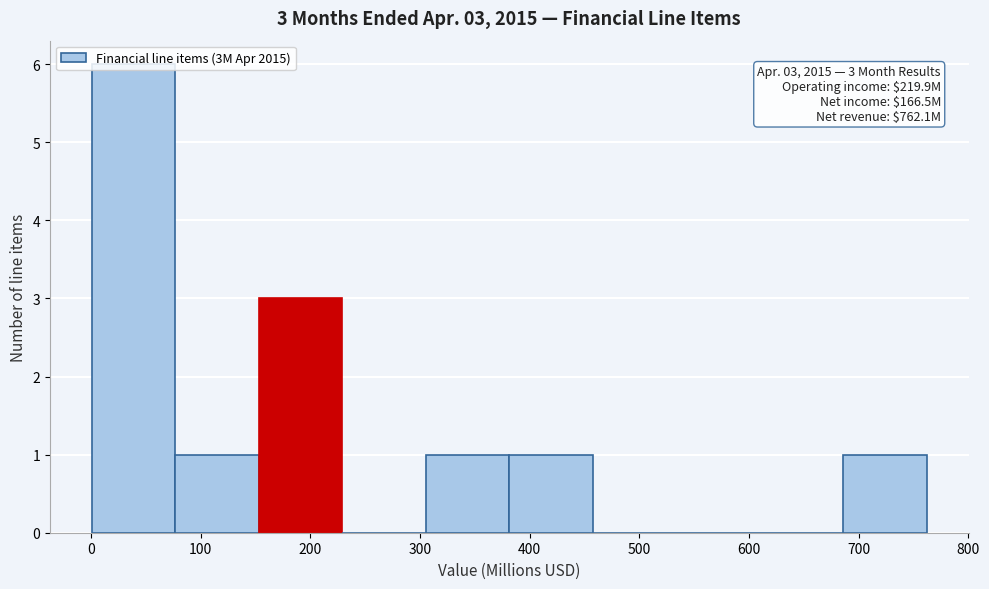

Over which range of the x-axis is the bar tallest?

0 to 80